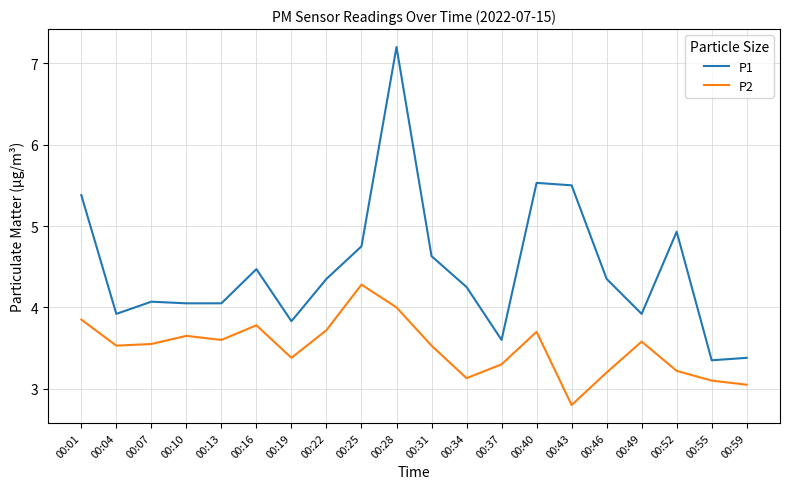

What is the difference between the P1 values at 00:46 and 00:59?

1.0